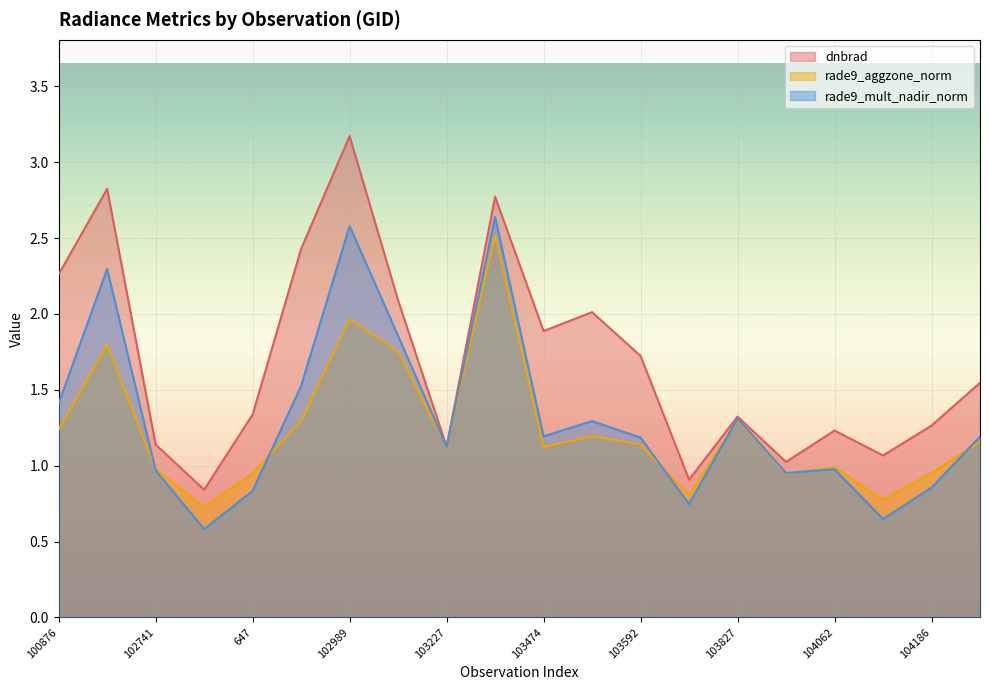

At which category does dnbrad reach its first local valley?

102861